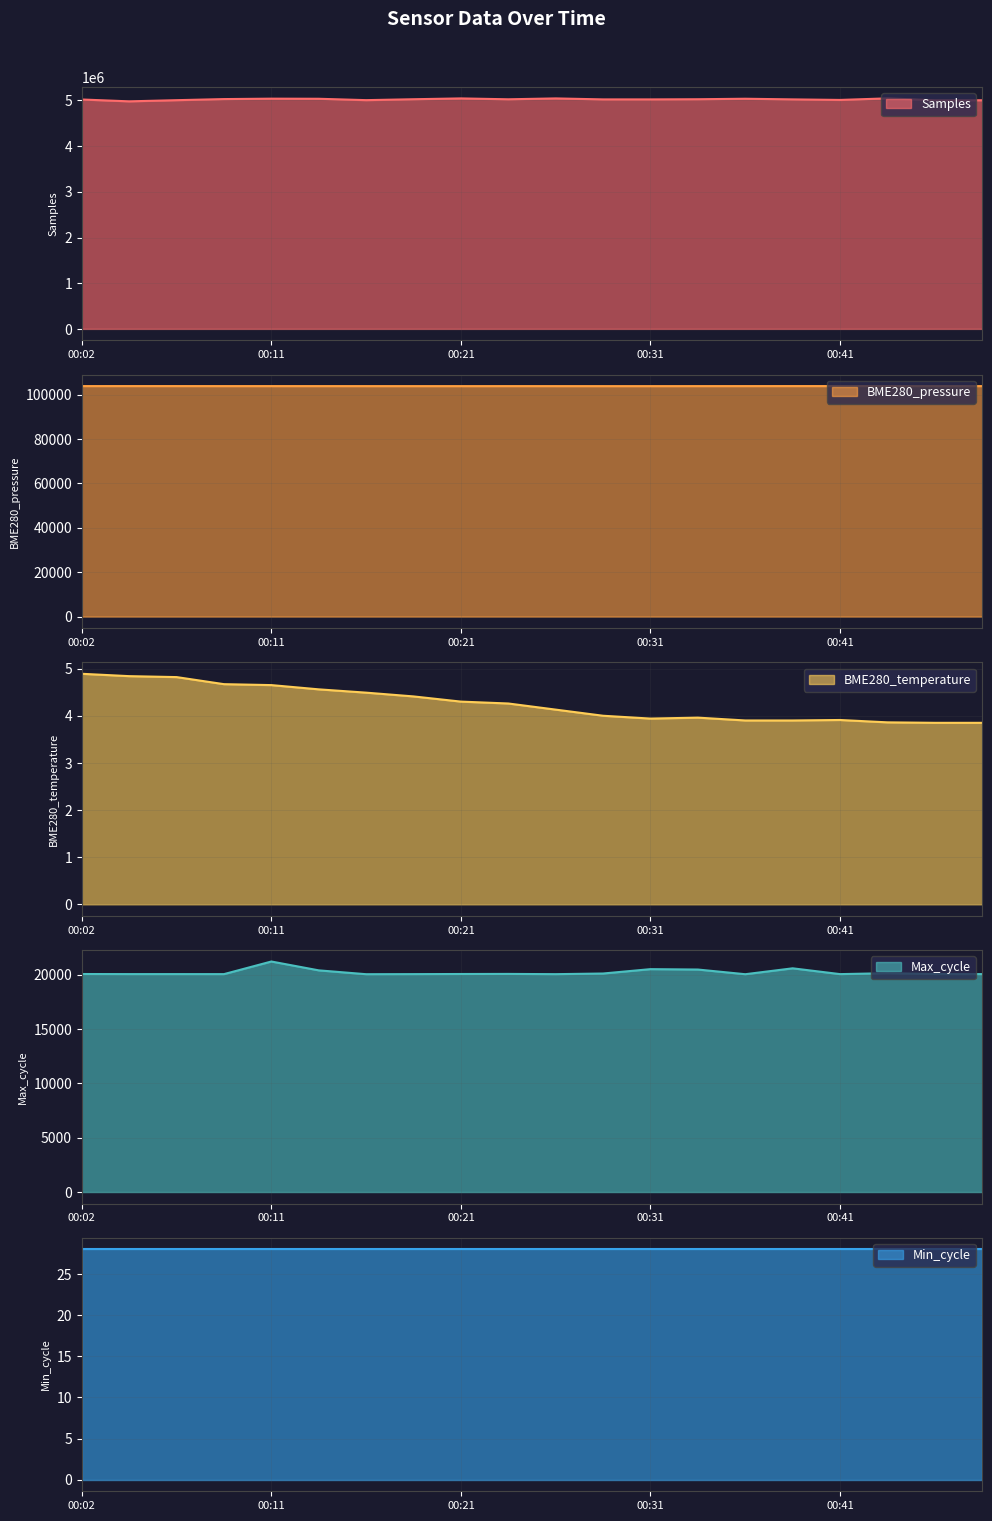

What is the difference between the highest and lowest values at 00:09?

5030721.3